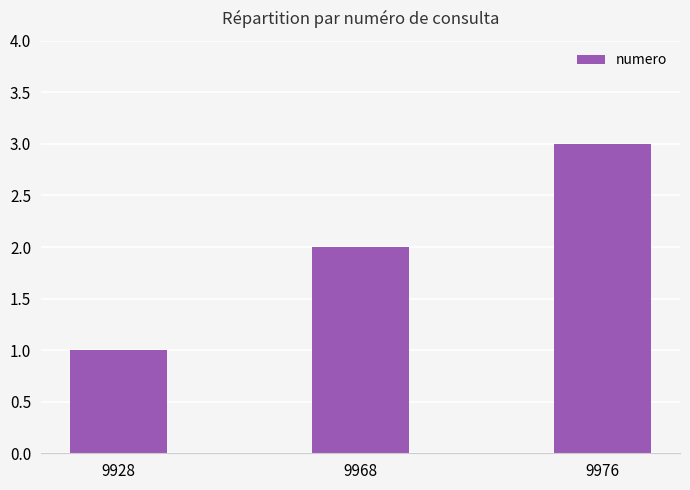

Rank the categories by value from highest to lowest.

9976, 9968, 9928